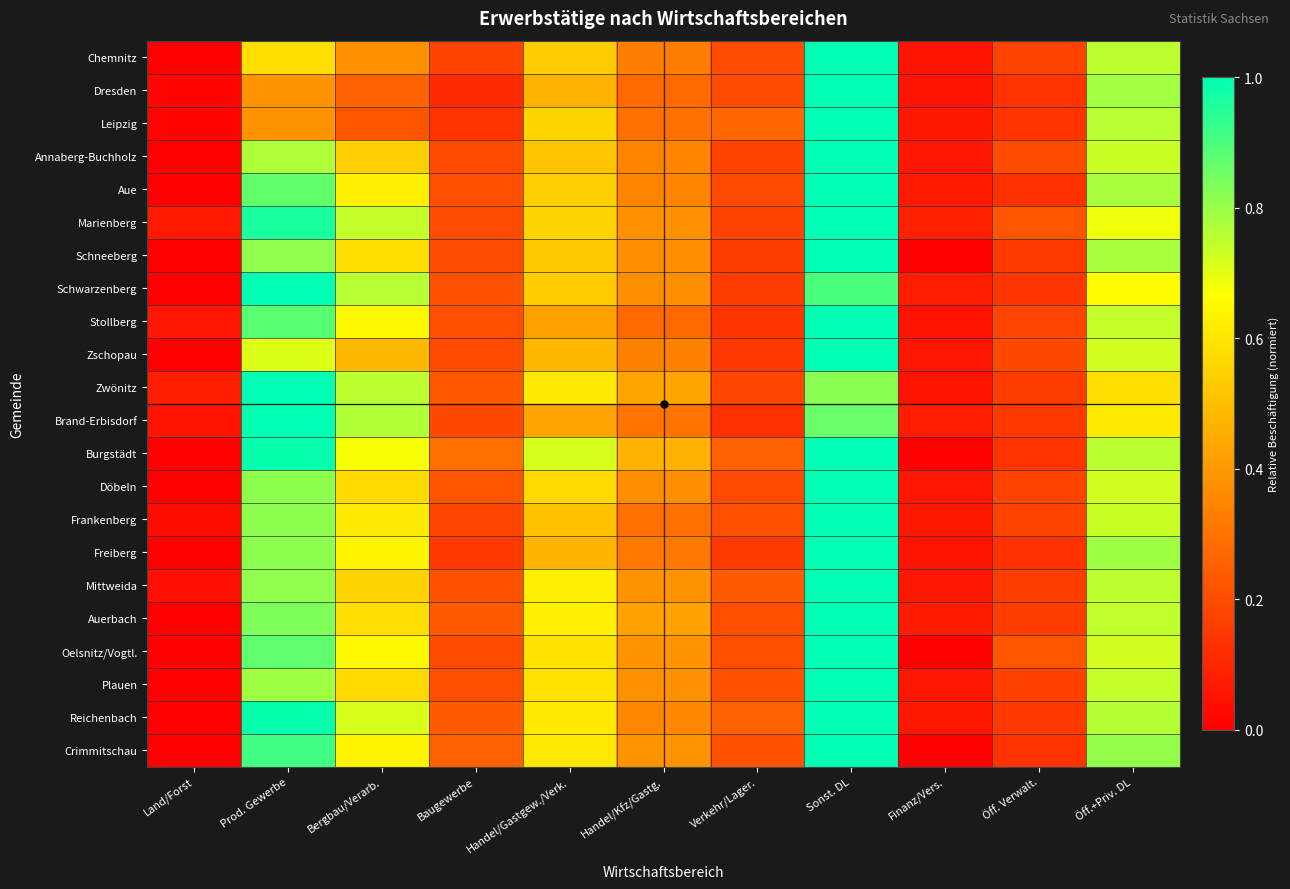

At which category is the sum across all series the highest?

Sonst. DL